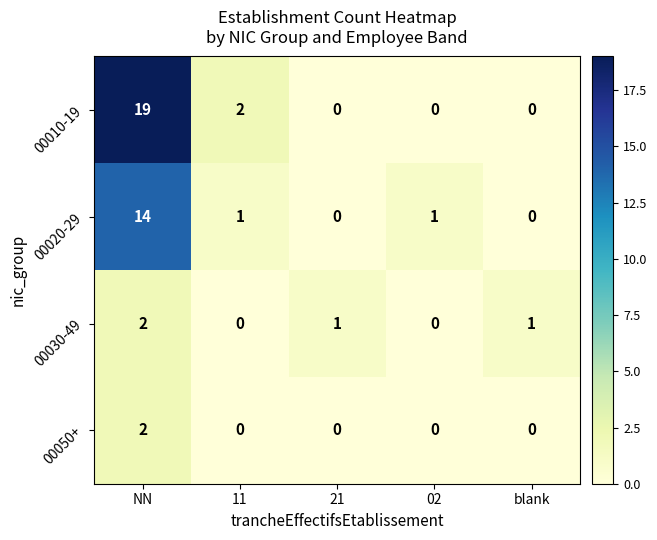

How many distinct data groups are displayed?

4